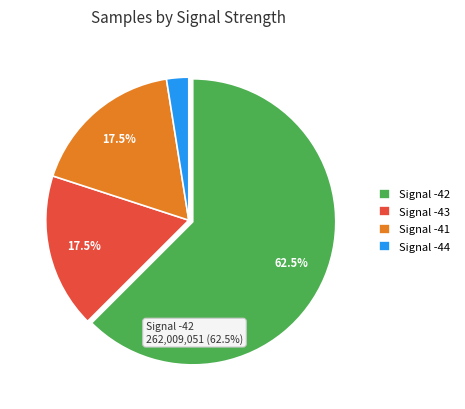

Which slice is the smallest?

Signal -44